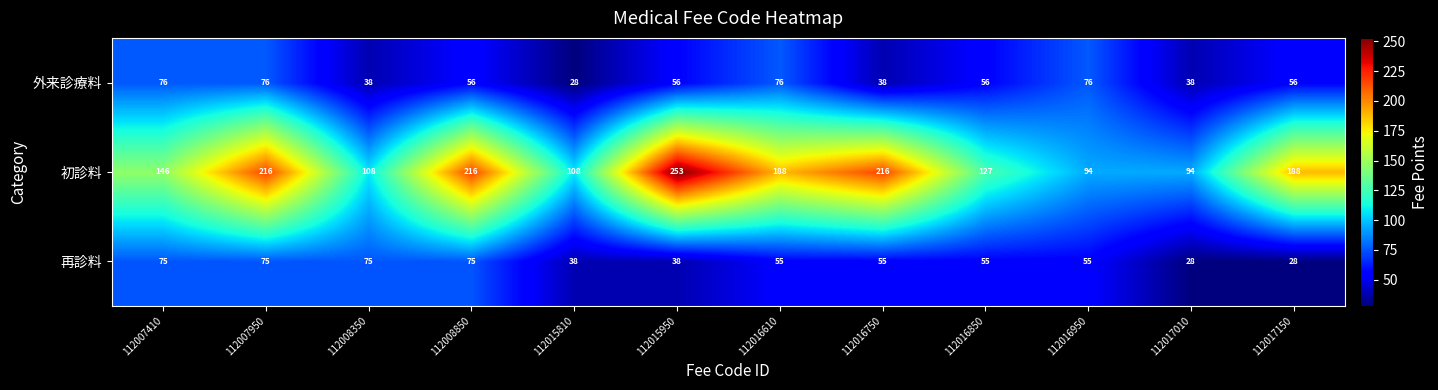

What is the difference between the second highest and minimum values in the 外来診療料 series?

48